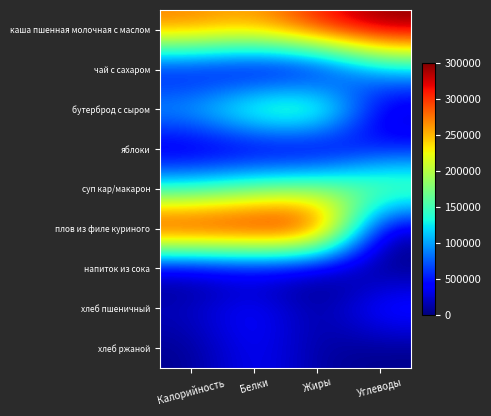

At which category is the sum across all series the highest?

Белки